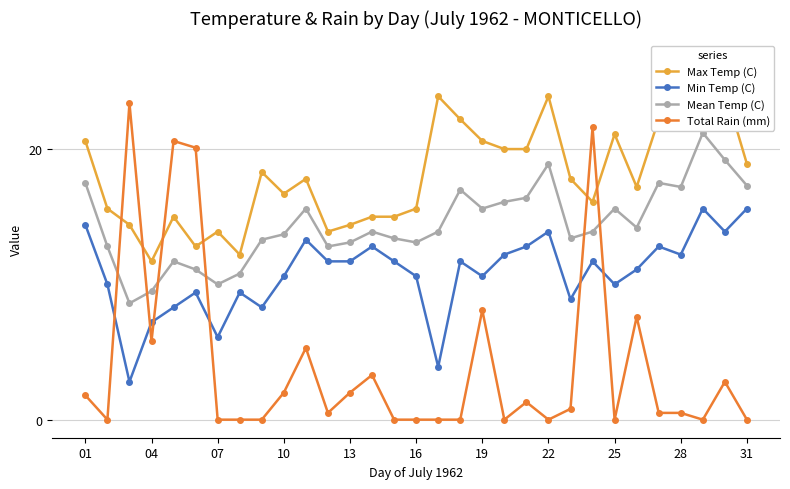

Which series ends up on top after the final intersection of Mean Temp (C) and Total Rain (mm)?

Mean Temp (C)